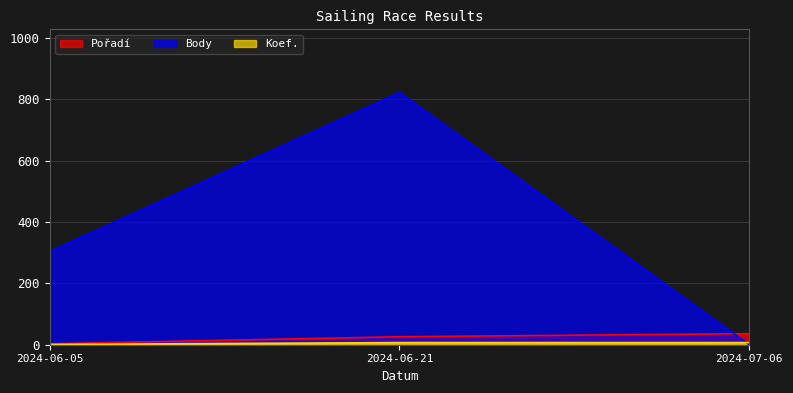

Reading left to right, transcribe all the data shown in this chart.

Pořadí: 2024-07-06=36	2024-06-21=26	2024-06-05=3
Body: 2024-07-06=0	2024-06-21=822	2024-06-05=304
Koef.: 2024-07-06=7	2024-06-21=7	2024-06-05=1